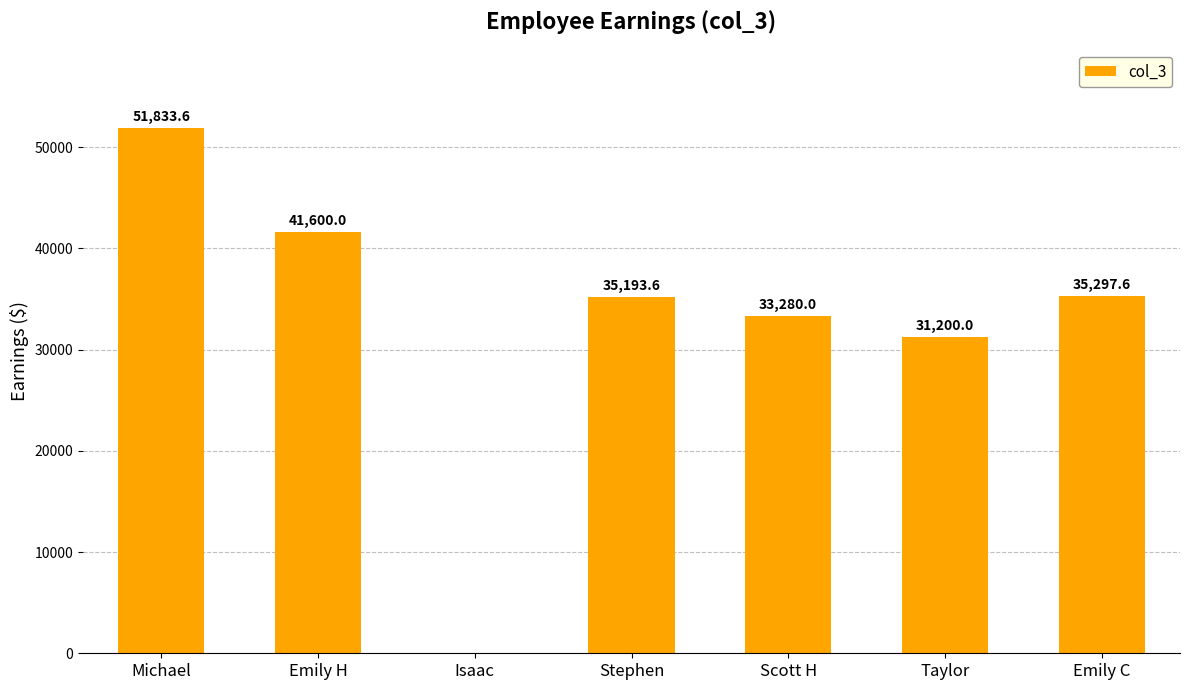

Reading left to right, what are all the values shown in this chart?

51833.6	41600.0	0.0	35193.6	33280.0	31200.0	35297.6